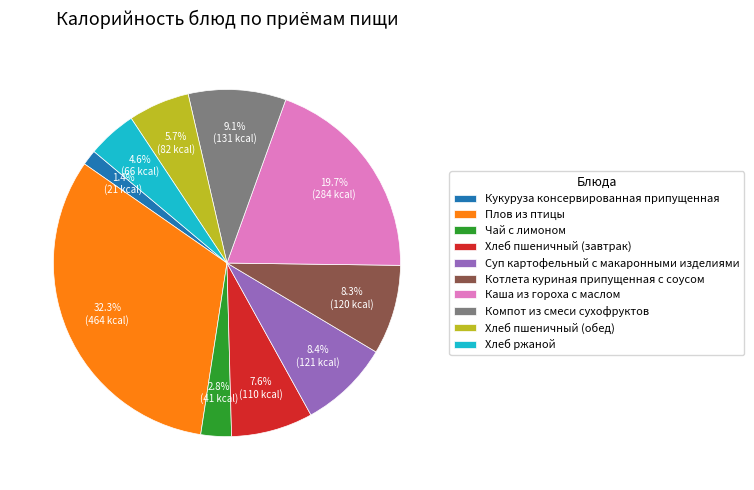

Between Котлета куриная припущенная с соусом and Хлеб пшеничный (завтрак), which is larger?

Котлета куриная припущенная с соусом